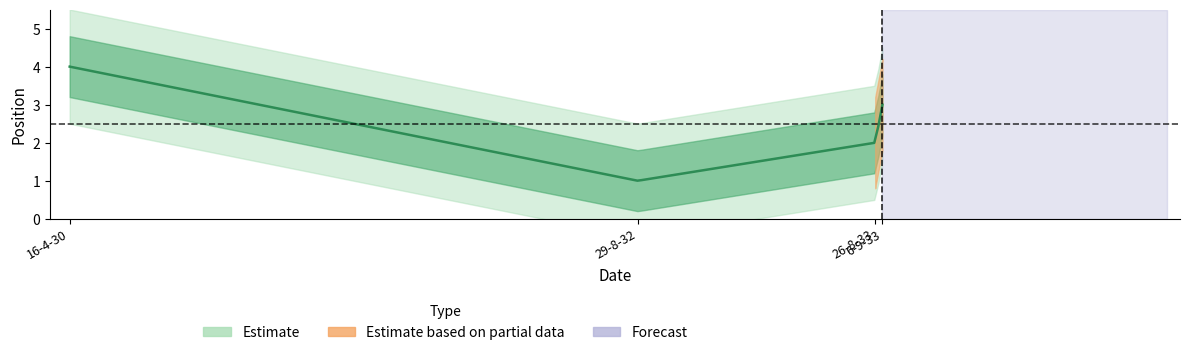

Between 26-8-33 and 29-8-32, which is larger?

26-8-33